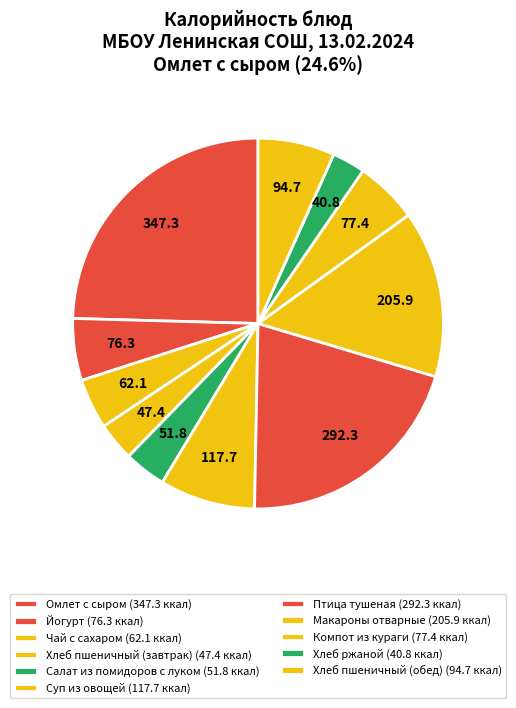

How many segments does this pie chart have?

11